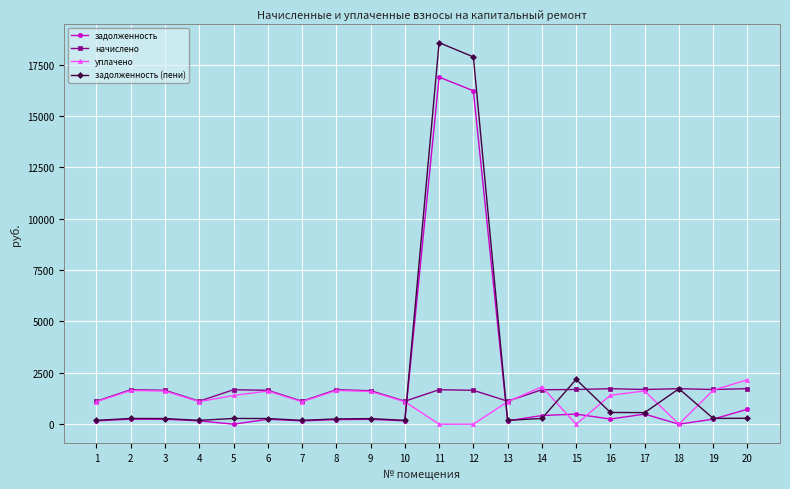

What are all the series names shown in the legend?

задолженность, начислено, уплачено, задолженность (пени)